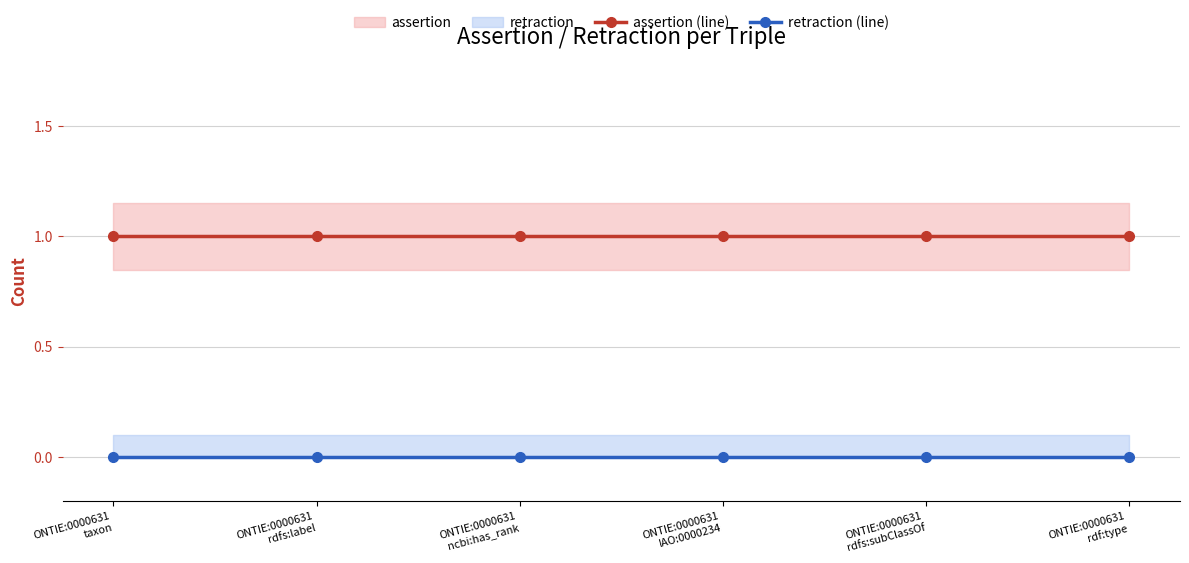

Reading left to right, extract all data points from this chart.

assertion (line): 1	1	1	1	1	1
retraction (line): 0	0	0	0	0	0